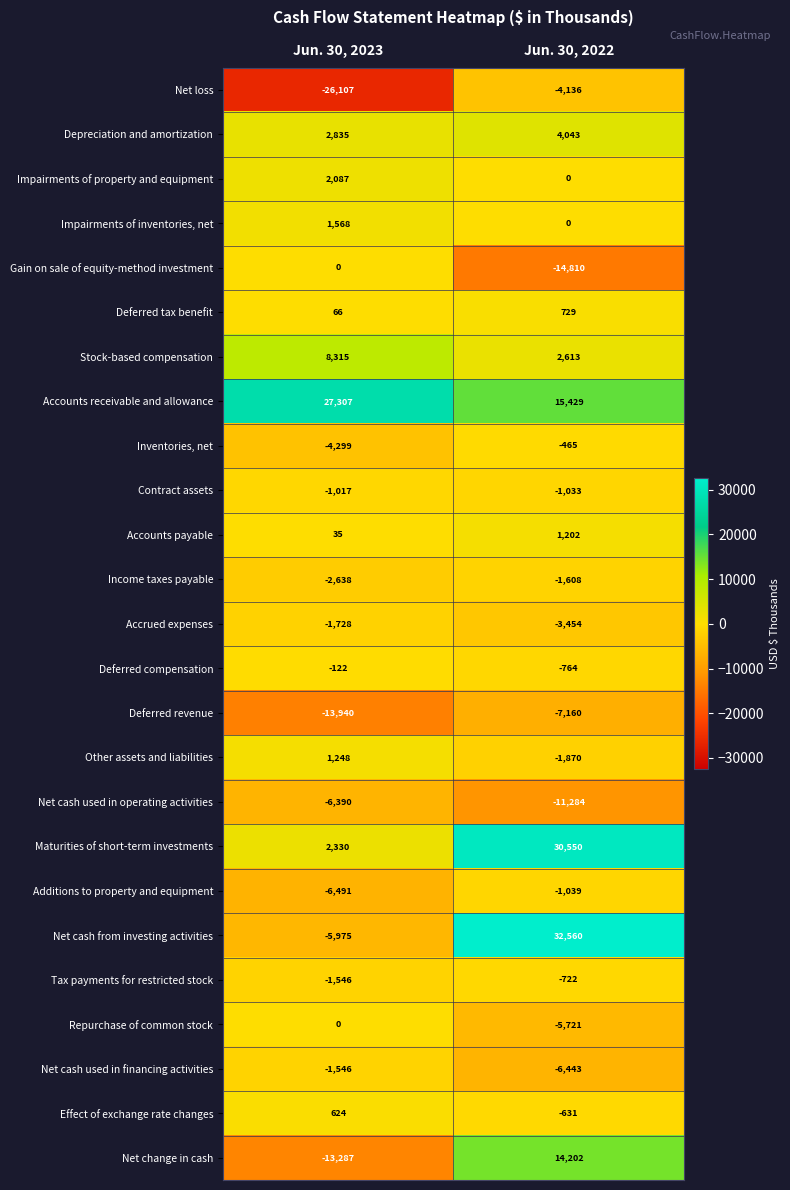

Which series has the largest total across all categories?

Accounts receivable and allowance